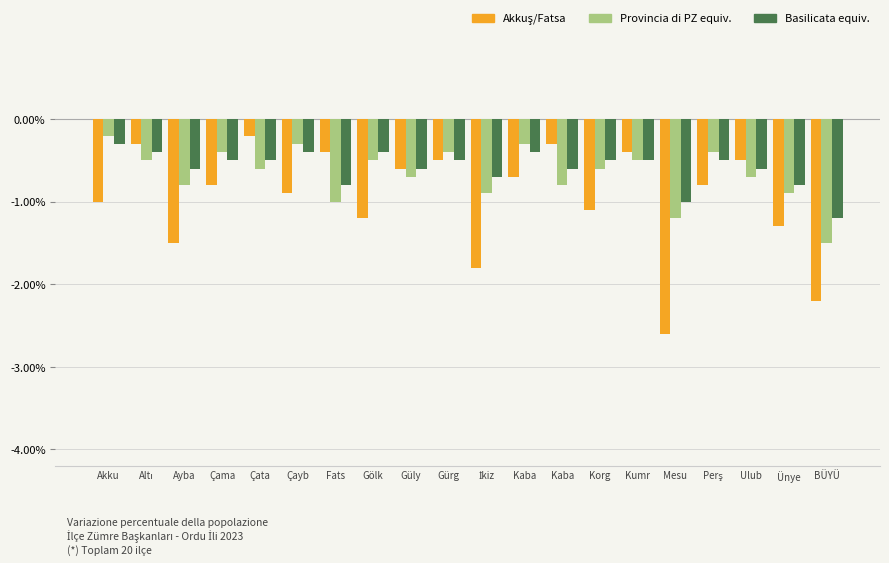

Reading left to right, transcribe all the data shown in this chart.

Akkuş/Fatsa: -1.0	-0.3	-1.5	-0.8	-0.2	-0.9	-0.4	-1.2	-0.6	-0.5	-1.8	-0.7	-0.3	-1.1	-0.4	-2.6	-0.8	-0.5	-1.3	-2.2
Provincia di PZ equiv.: -0.2	-0.5	-0.8	-0.4	-0.6	-0.3	-1.0	-0.5	-0.7	-0.4	-0.9	-0.3	-0.8	-0.6	-0.5	-1.2	-0.4	-0.7	-0.9	-1.5
Basilicata equiv.: -0.3	-0.4	-0.6	-0.5	-0.5	-0.4	-0.8	-0.4	-0.6	-0.5	-0.7	-0.4	-0.6	-0.5	-0.5	-1.0	-0.5	-0.6	-0.8	-1.2